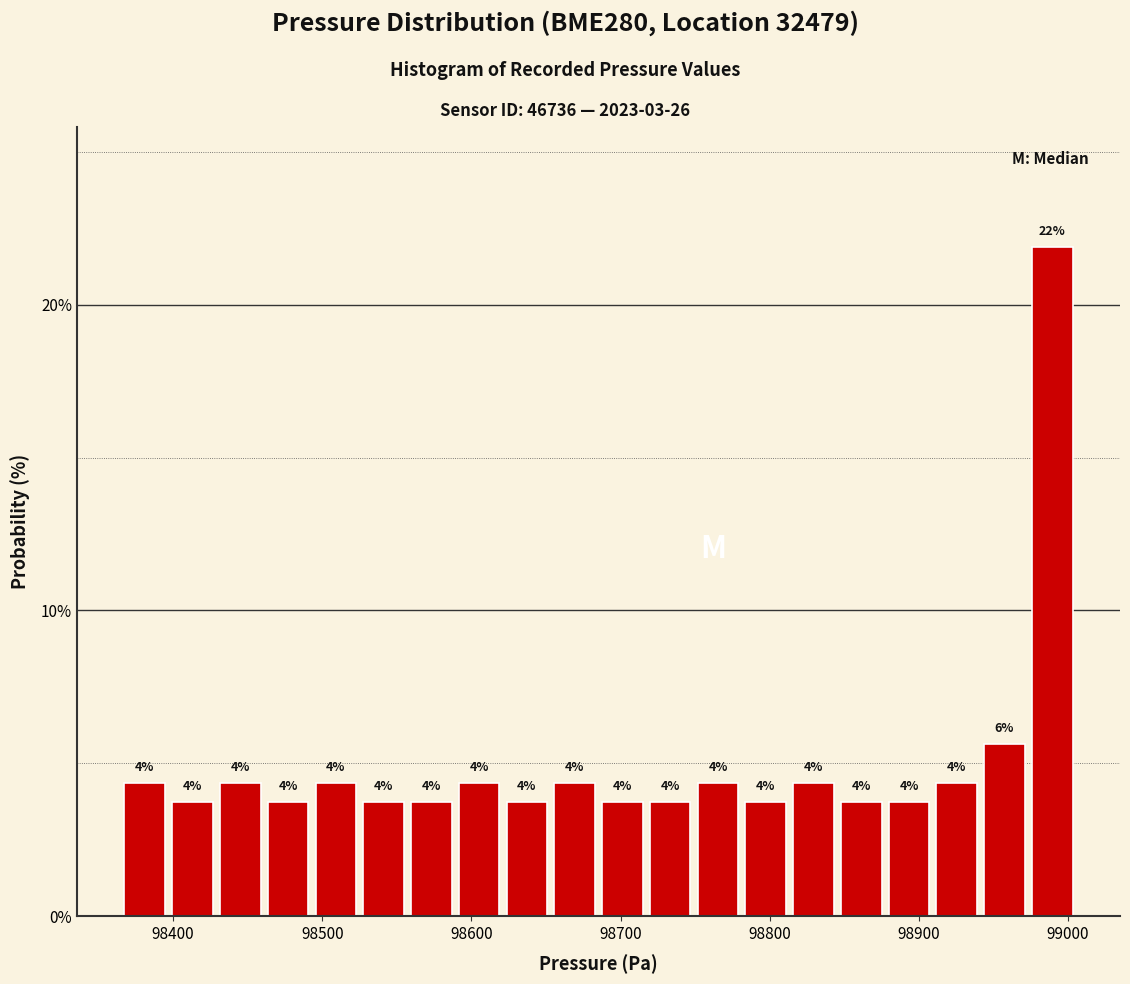

Read against the x-axis, roughly where is the centre of the tallest bar?

98990